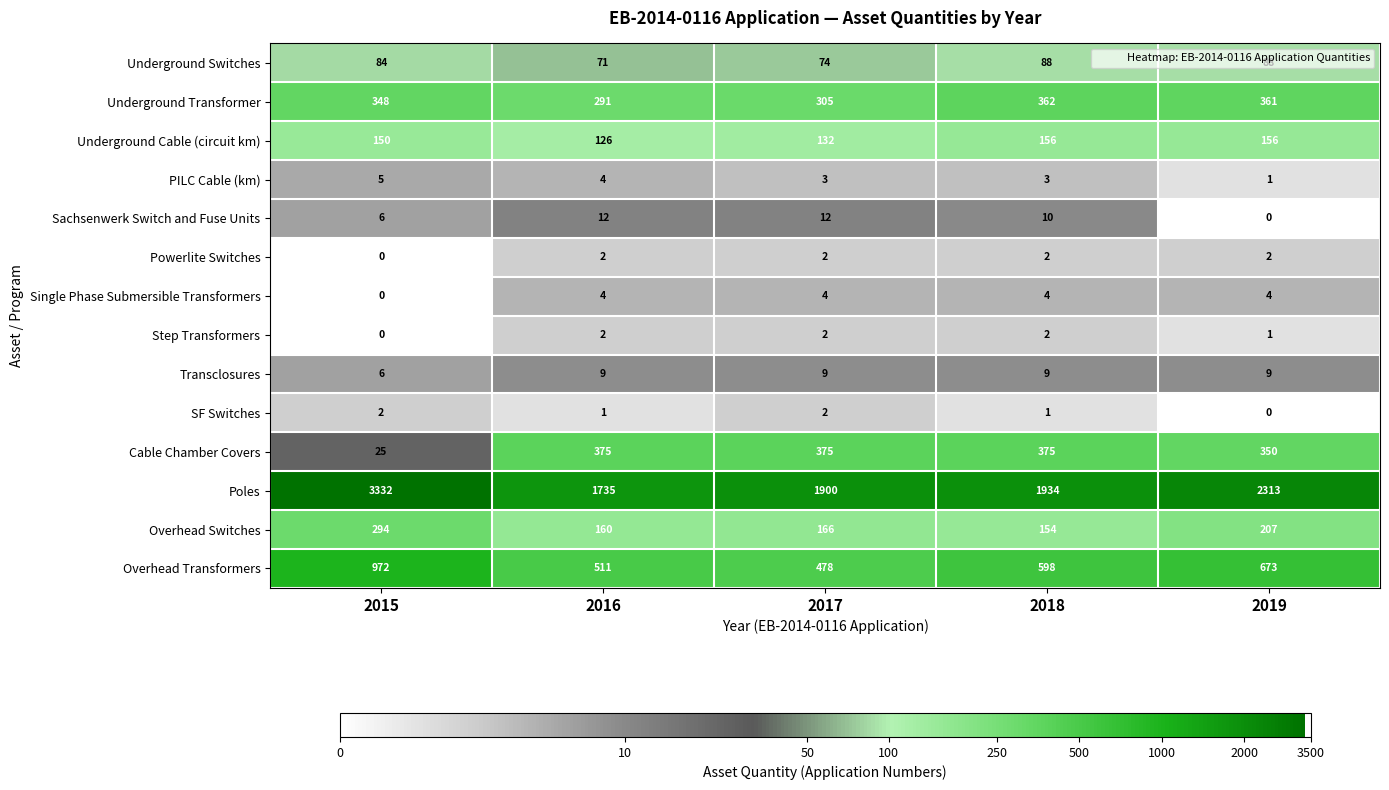

Is it true that Underground Cable (circuit km) equals 156 at 2019?

True